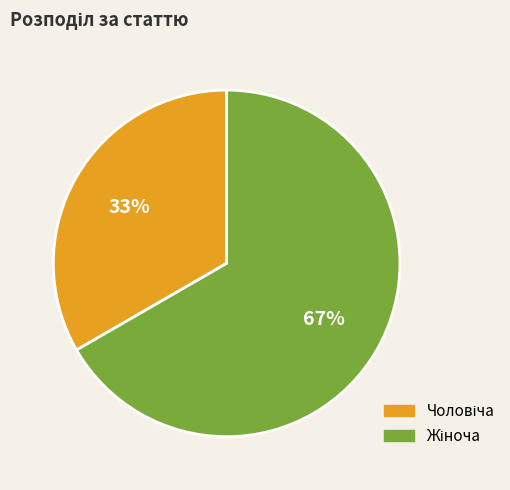

Does any single category account for the majority?

Yes